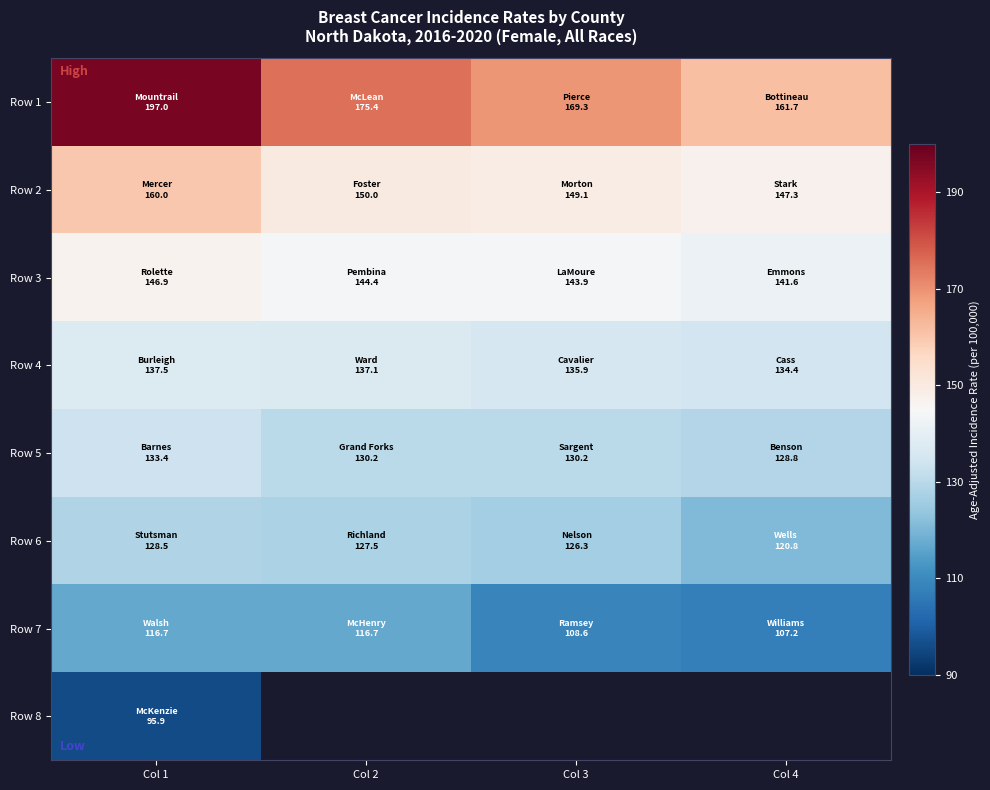

What is the lowest value of the Row 2 series?

147.3